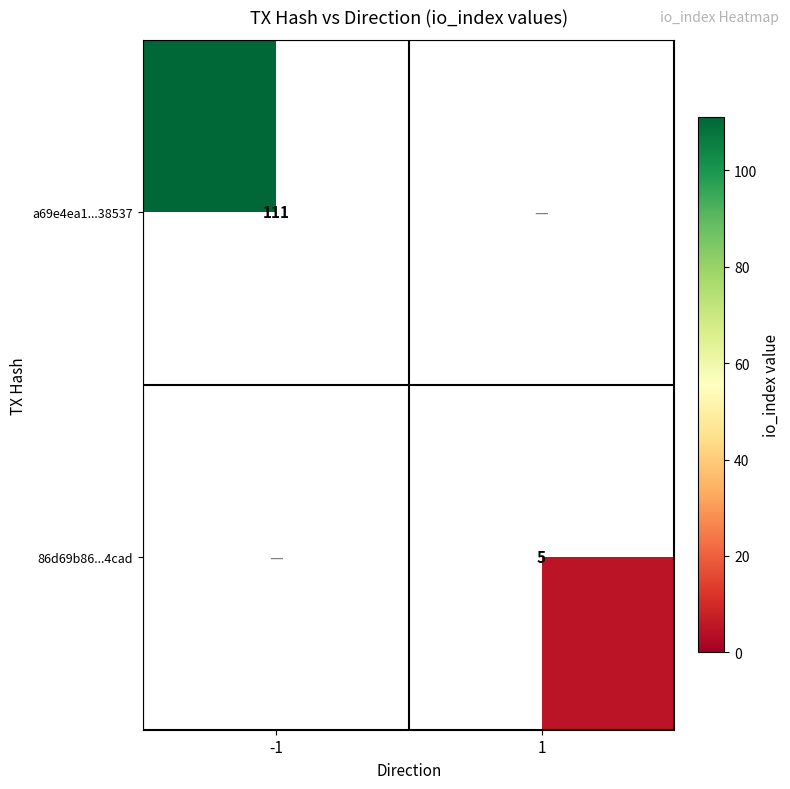

How many distinct data groups are displayed?

2